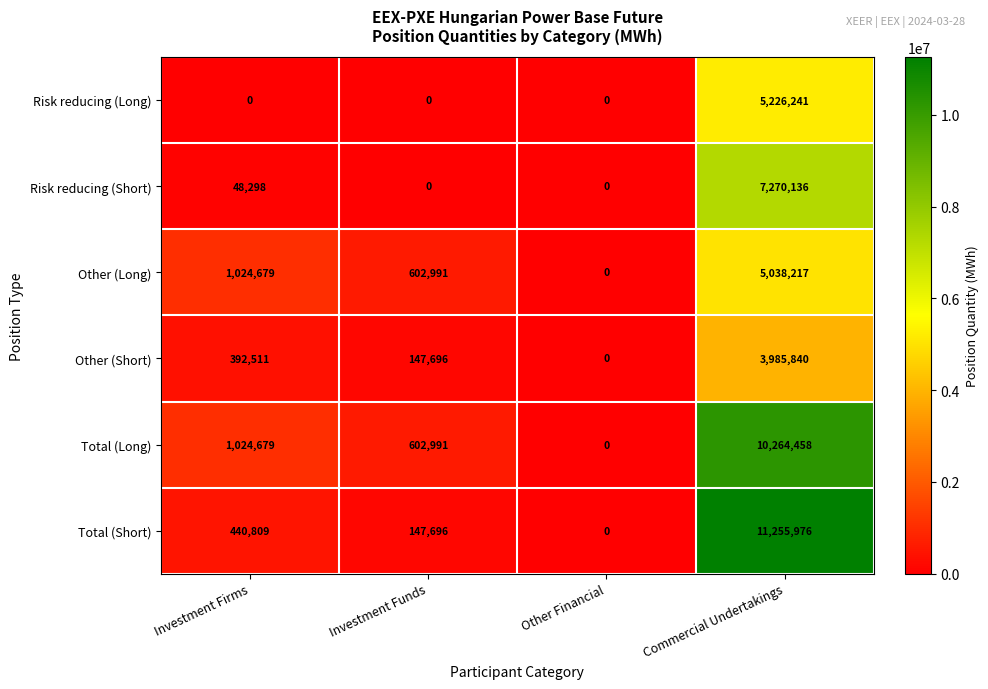

What is the total value across all series at Commercial Undertakings?

43040868